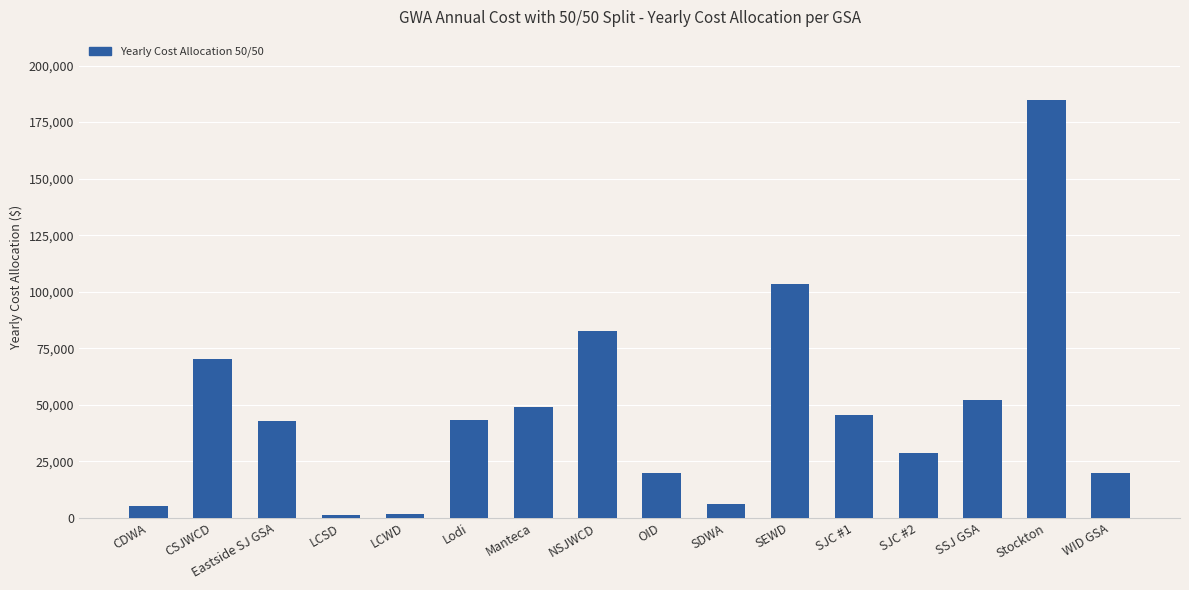

What is the label of the 1st bar from the left?

CDWA